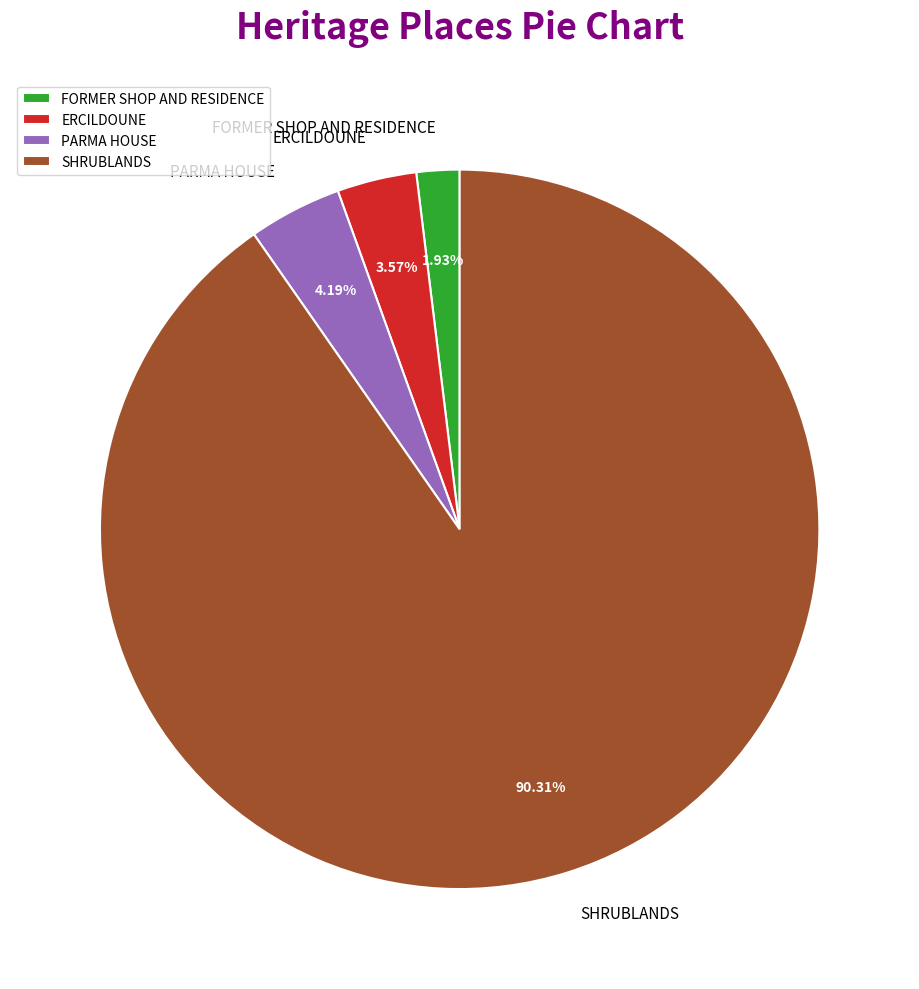

How many segments does this pie chart have?

4